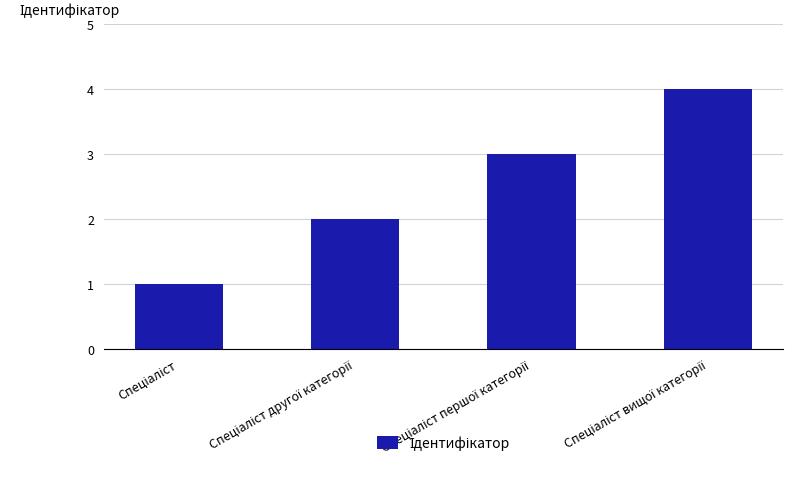

How many categories are shown in the chart?

4